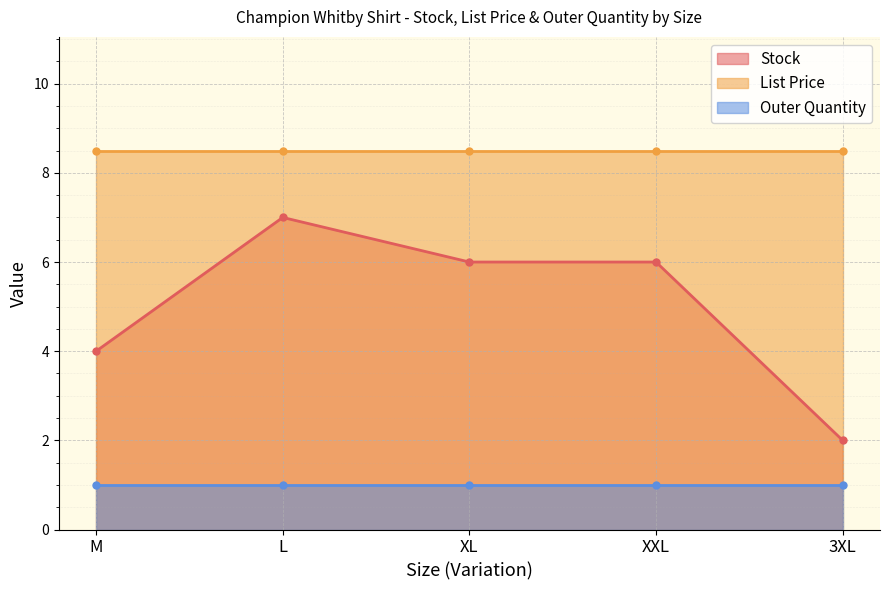

List the series in order of their peak value, highest first.

List Price, Stock, Outer Quantity